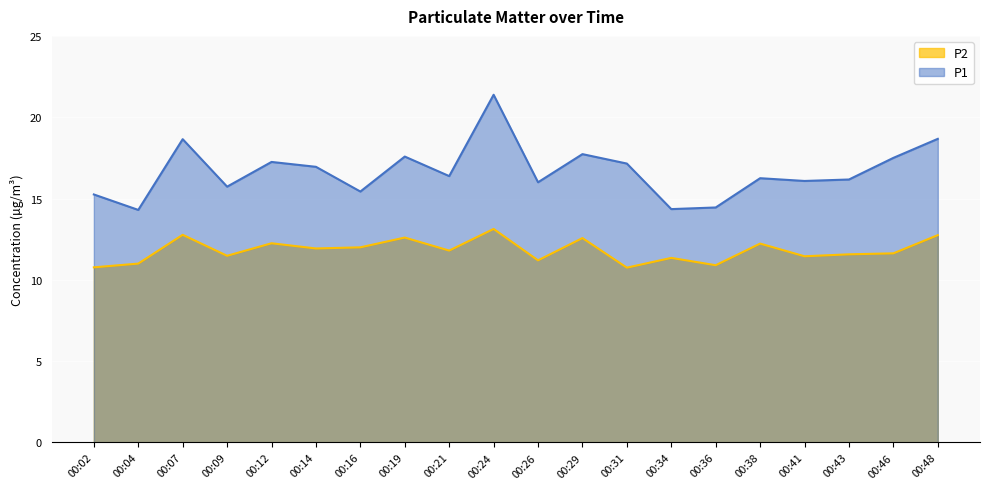

Is it true that P1 equals 17.5 at 00:46?

True